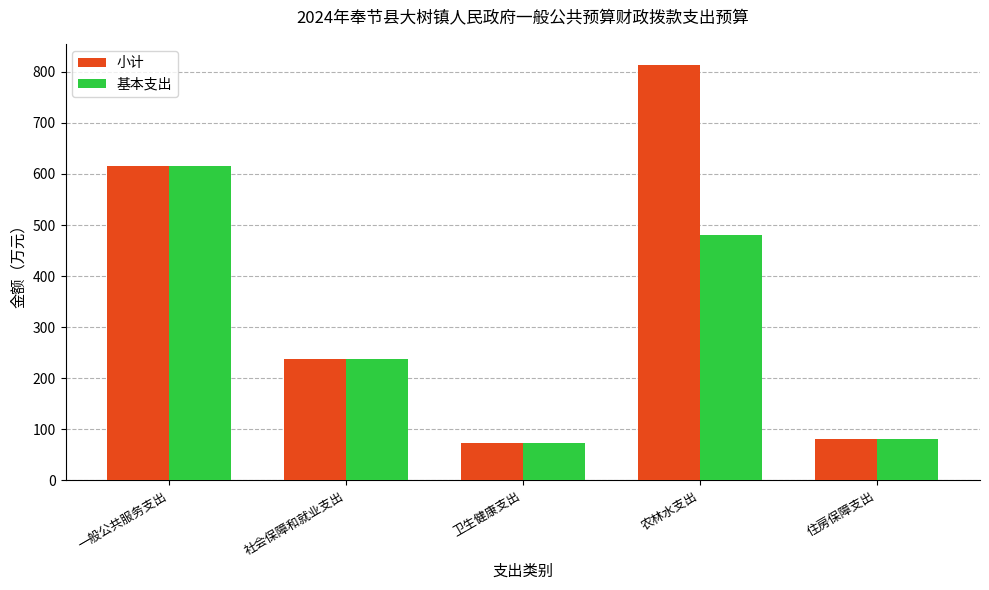

List the series in order of their peak value, highest first.

小计, 基本支出